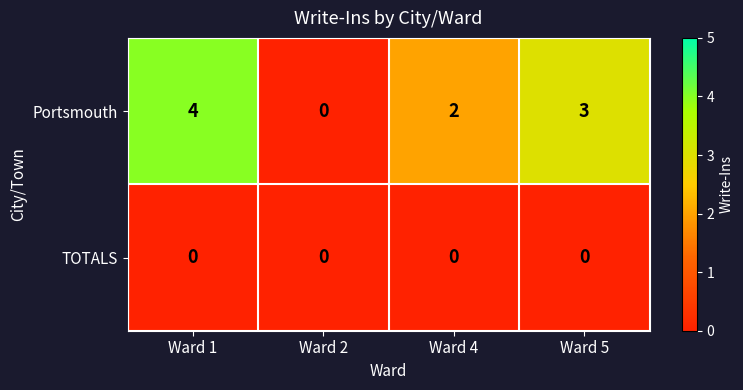

Which category has the highest value in the Portsmouth series?

Ward 1